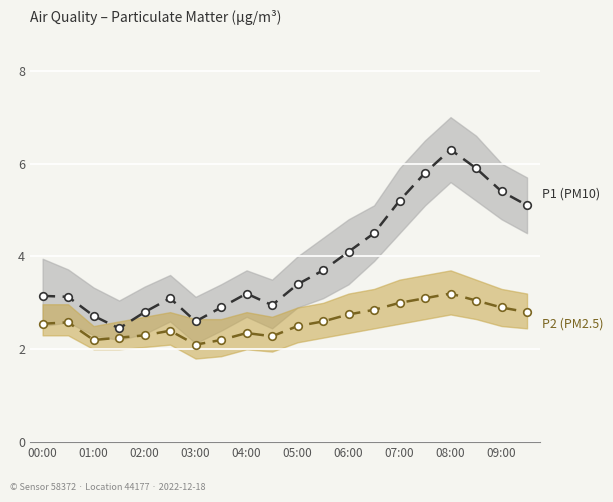

Which series contains the lowest Y value?

P2 (PM2.5)